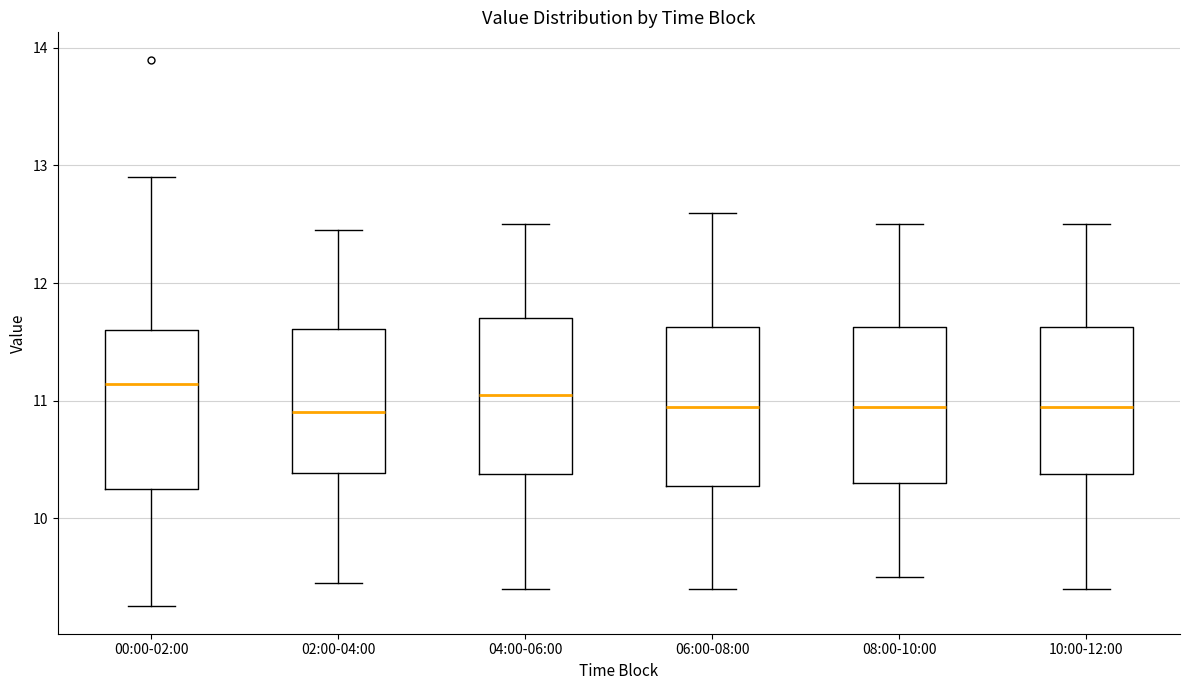

Reading left to right, transcribe this box plot: for each box, give where its median line is, the range the box spans, and where its two whiskers end, as read against the y-axis. The values are not printed on the chart, so give them approximately, as read against the axis.

00:00-02:00: median 11.1, box 10.2 to 11.6, whiskers 9.3 to 12.9
02:00-04:00: median 10.9, box 10.4 to 11.6, whiskers 9.5 to 12.5
04:00-06:00: median 11.1, box 10.4 to 11.7, whiskers 9.4 to 12.5
06:00-08:00: median 11.0, box 10.3 to 11.6, whiskers 9.4 to 12.6
08:00-10:00: median 11.0, box 10.3 to 11.6, whiskers 9.5 to 12.5
10:00-12:00: median 11.0, box 10.4 to 11.6, whiskers 9.4 to 12.5